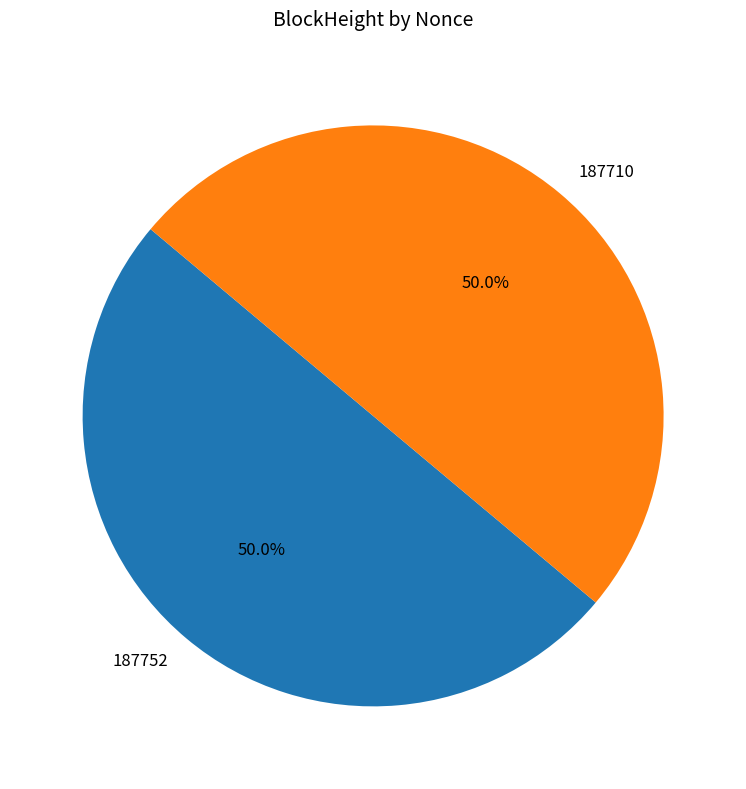

The 187710 slice represents 50% of the pie. True or false?

True